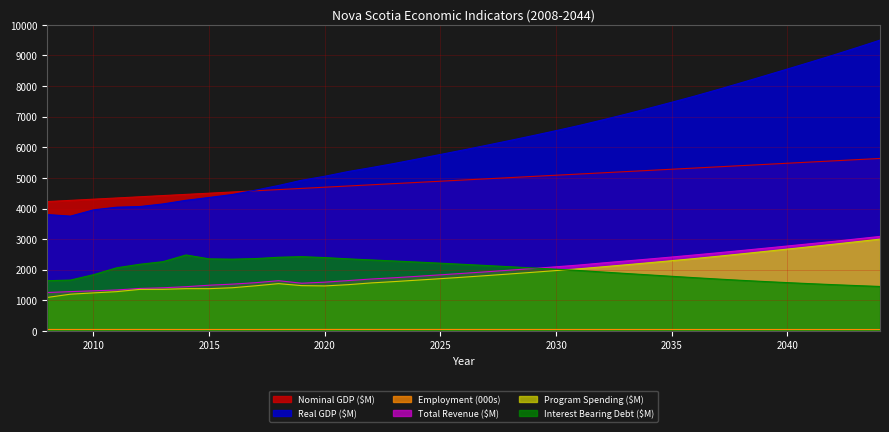

At 2037, list the series in order from largest to smallest.

Real GDP ($M), Nominal GDP ($M), Total Revenue ($M), Program Spending ($M), Interest Bearing Debt ($M), Employment (000s)